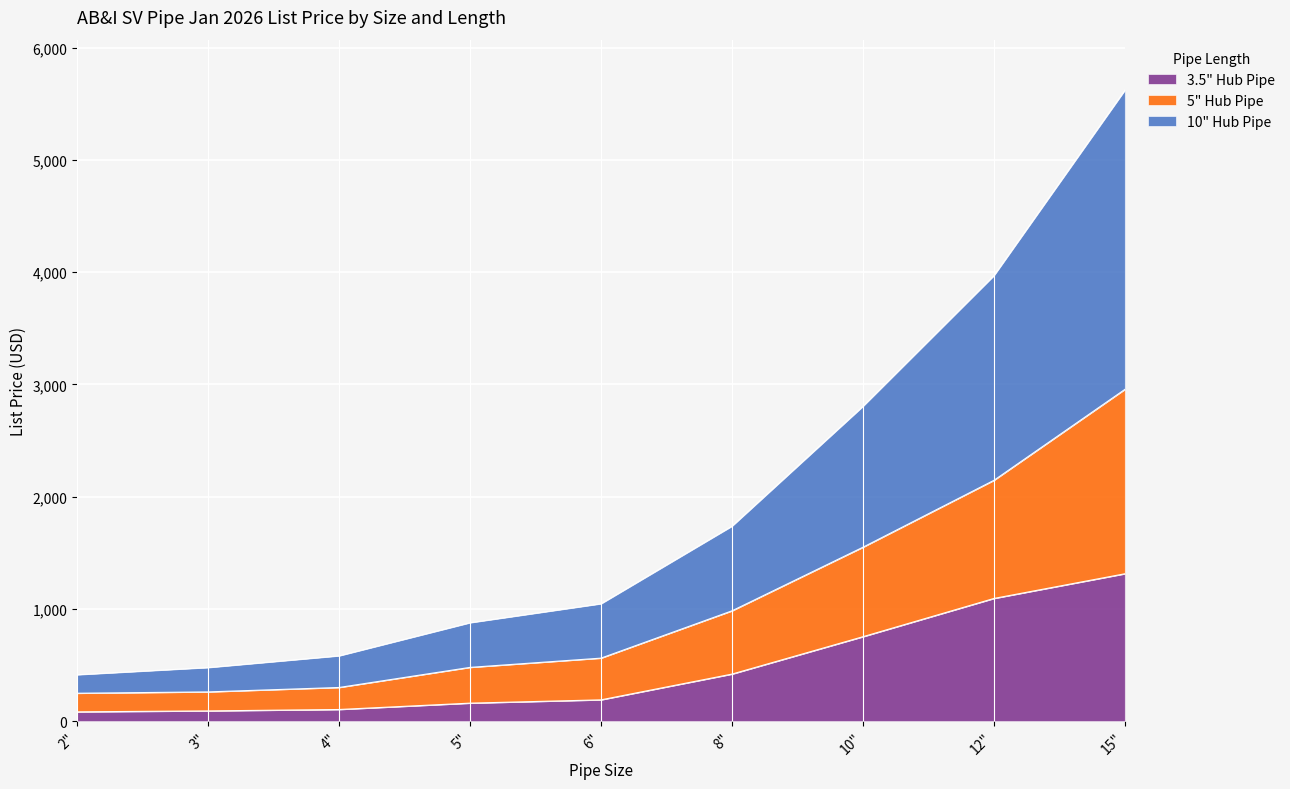

True or false: 3.5" Hub Pipe and 5" Hub Pipe intersect in this chart.

False